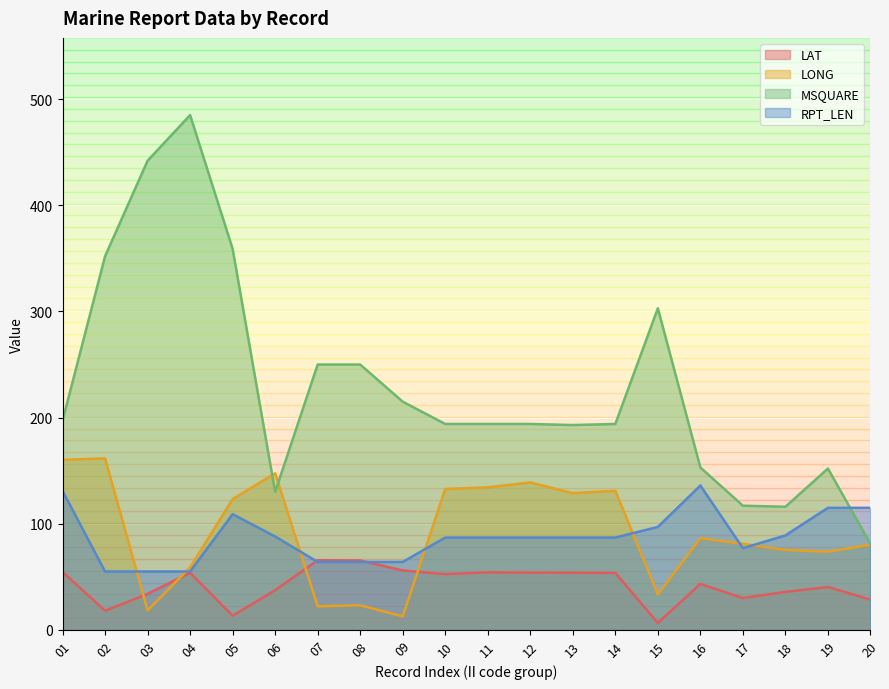

How many data points in LONG are less than 86?

10